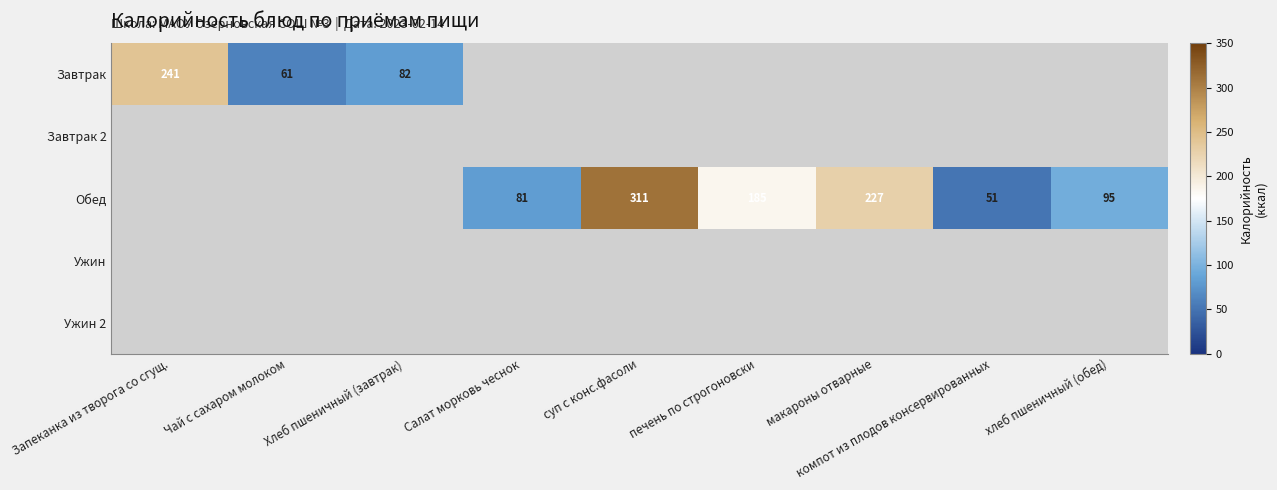

Is it true that Обед equals 284 at печень по строгоновски?

False